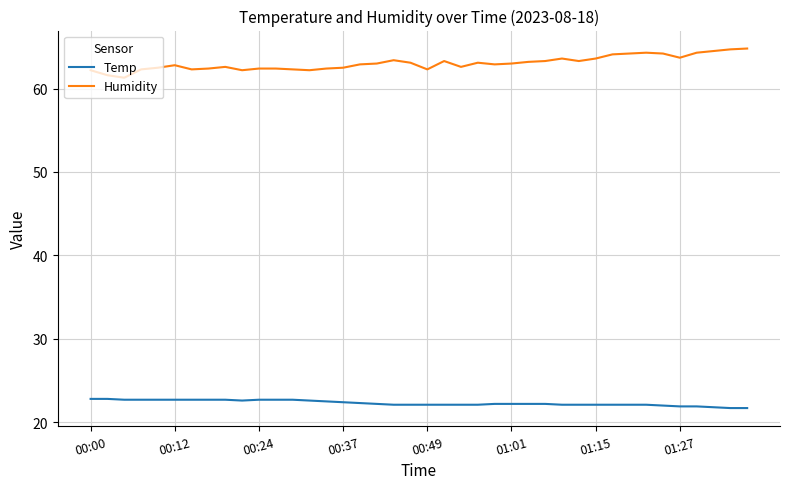

Which series has the largest total across all categories?

Humidity